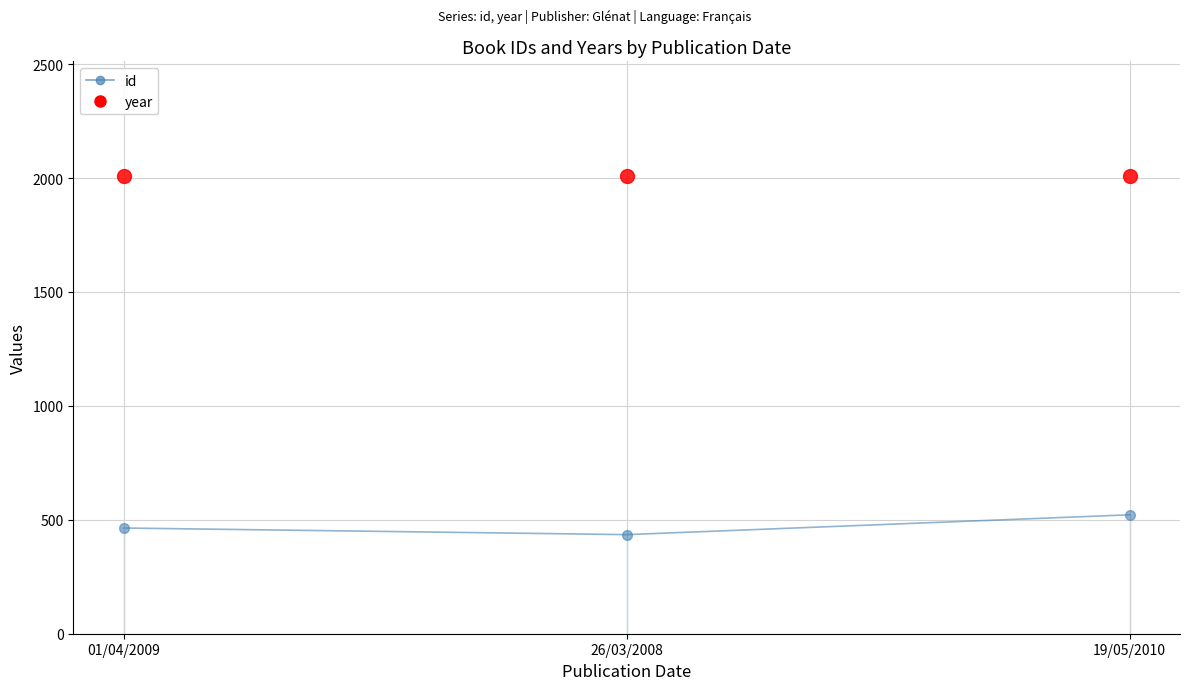

What is the smallest value displayed?

435